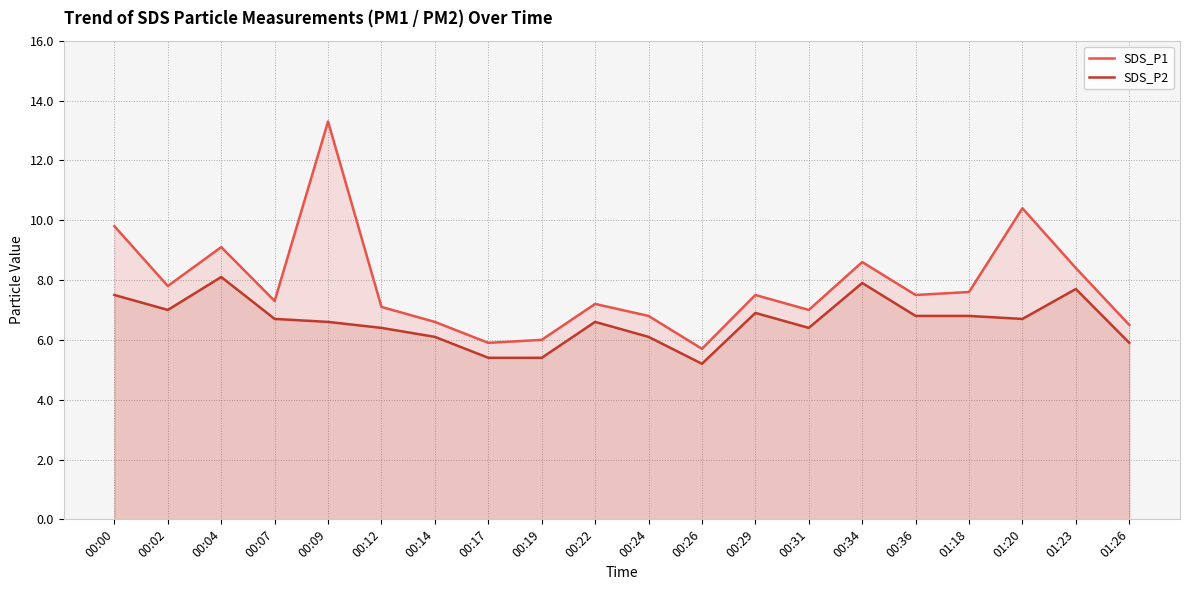

Where does the SDS_P1 series first go above 7?

00:00